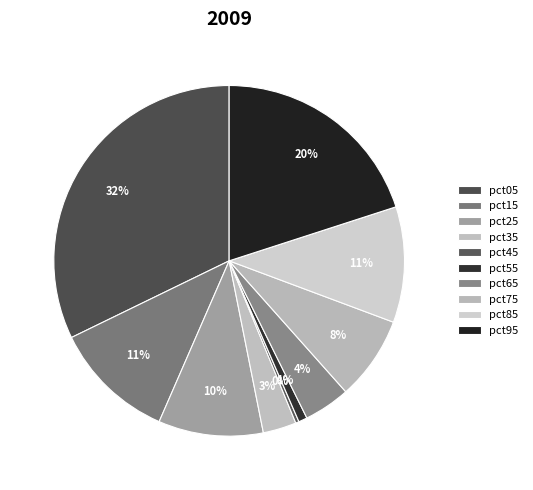

What is the change in value from pct05 to pct65?

-0.4